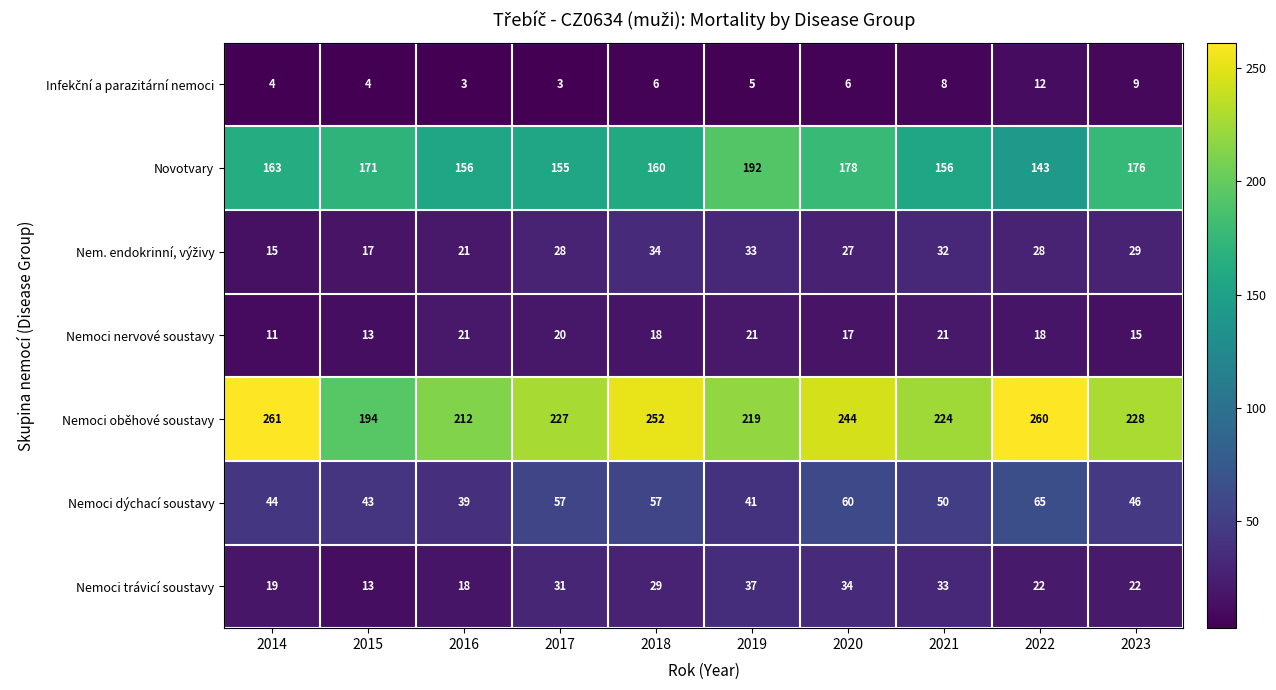

What is the difference between the maximum and second lowest values in the Novotvary series?

37